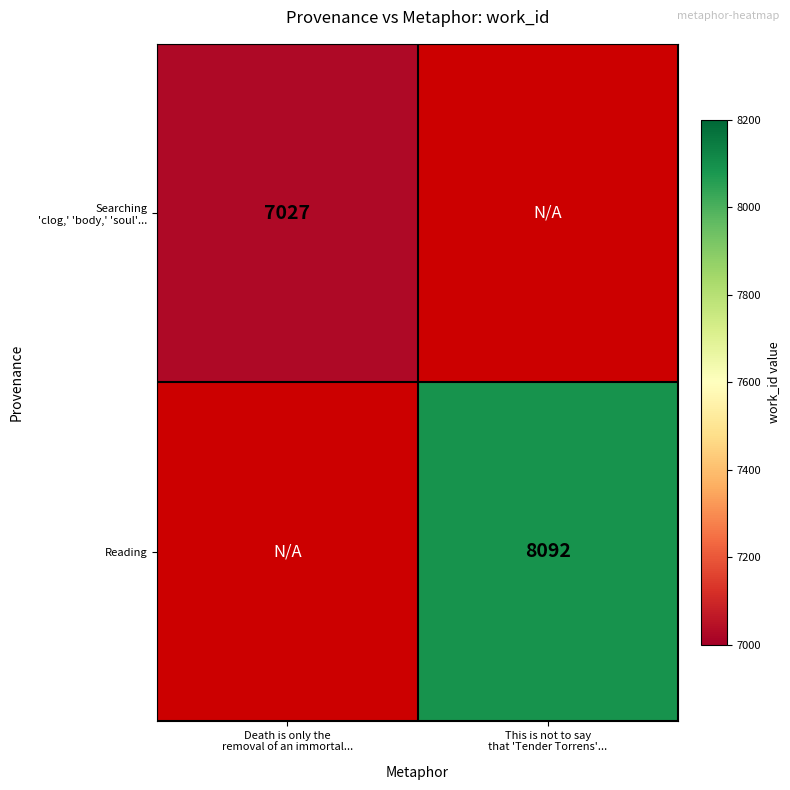

Rank the categories by Searching 'clog,' 'body,' 'soul'... value from lowest to highest.

Death is only the removal of an immortal..., This is not to say that 'Tender Torrens'...